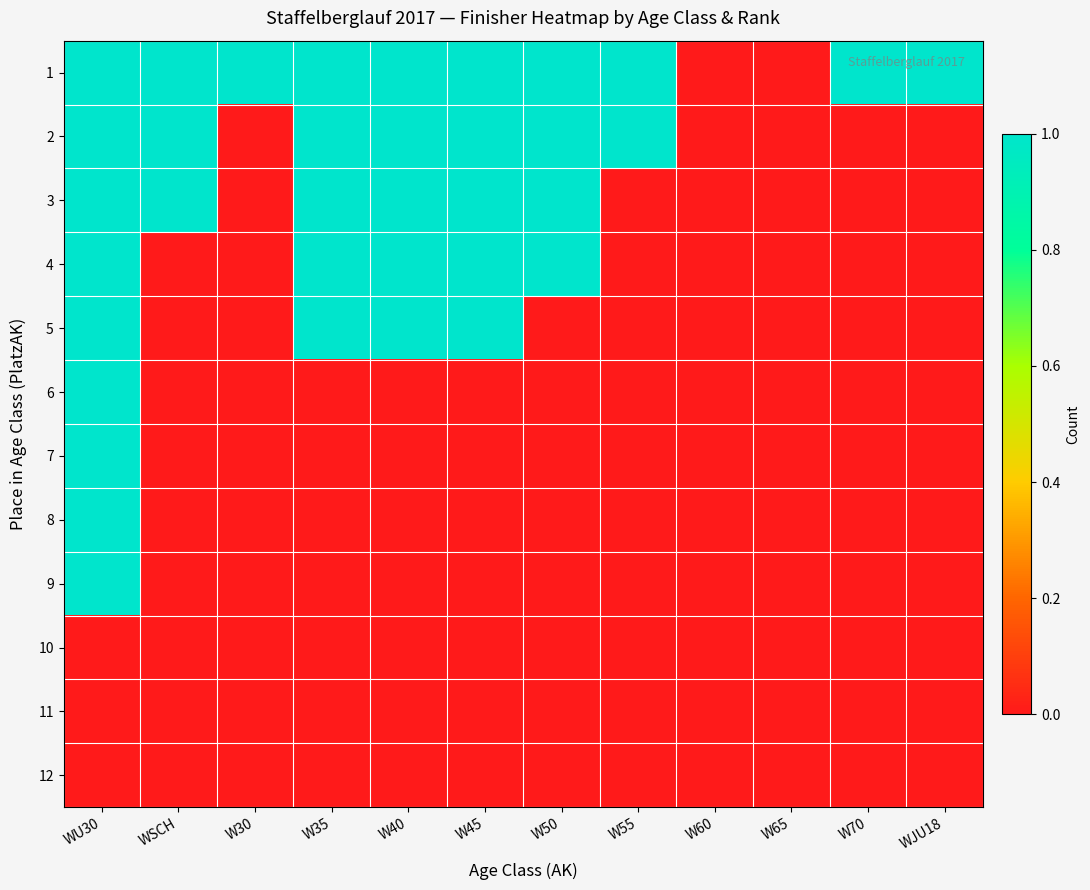

Reading left to right, extract all data points from this chart.

1: WU30=1	WSCH=1	W30=1	W35=1	W40=1	W45=1	W50=1	W55=1	W60=0	W65=0	W70=1	WJU18=1
2: WU30=1	WSCH=1	W30=0	W35=1	W40=1	W45=1	W50=1	W55=1	W60=0	W65=0	W70=0	WJU18=0
3: WU30=1	WSCH=1	W30=0	W35=1	W40=1	W45=1	W50=1	W55=0	W60=0	W65=0	W70=0	WJU18=0
4: WU30=1	WSCH=0	W30=0	W35=1	W40=1	W45=1	W50=1	W55=0	W60=0	W65=0	W70=0	WJU18=0
5: WU30=1	WSCH=0	W30=0	W35=1	W40=1	W45=1	W50=0	W55=0	W60=0	W65=0	W70=0	WJU18=0
6: WU30=1	WSCH=0	W30=0	W35=0	W40=0	W45=0	W50=0	W55=0	W60=0	W65=0	W70=0	WJU18=0
7: WU30=1	WSCH=0	W30=0	W35=0	W40=0	W45=0	W50=0	W55=0	W60=0	W65=0	W70=0	WJU18=0
8: WU30=1	WSCH=0	W30=0	W35=0	W40=0	W45=0	W50=0	W55=0	W60=0	W65=0	W70=0	WJU18=0
9: WU30=1	WSCH=0	W30=0	W35=0	W40=0	W45=0	W50=0	W55=0	W60=0	W65=0	W70=0	WJU18=0
10: WU30=0	WSCH=0	W30=0	W35=0	W40=0	W45=0	W50=0	W55=0	W60=0	W65=0	W70=0	WJU18=0
11: WU30=0	WSCH=0	W30=0	W35=0	W40=0	W45=0	W50=0	W55=0	W60=0	W65=0	W70=0	WJU18=0
12: WU30=0	WSCH=0	W30=0	W35=0	W40=0	W45=0	W50=0	W55=0	W60=0	W65=0	W70=0	WJU18=0